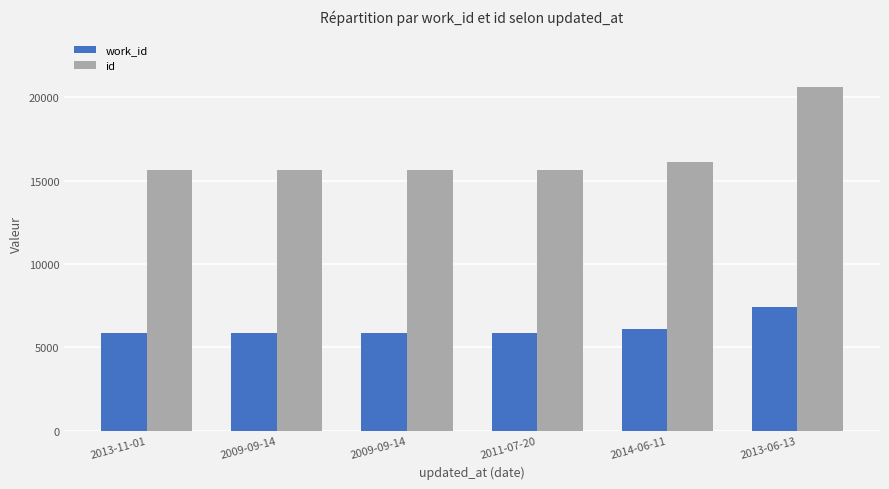

What is the label of the 5th bar from the left?

2014-06-11